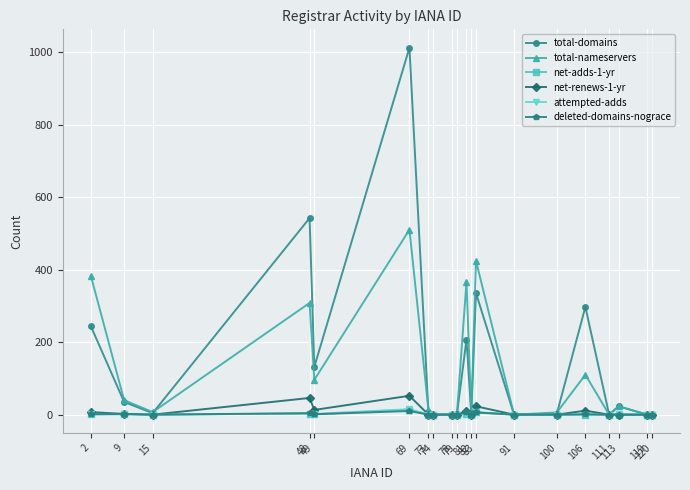

What is the spread (max minus min) of values at 15?

7